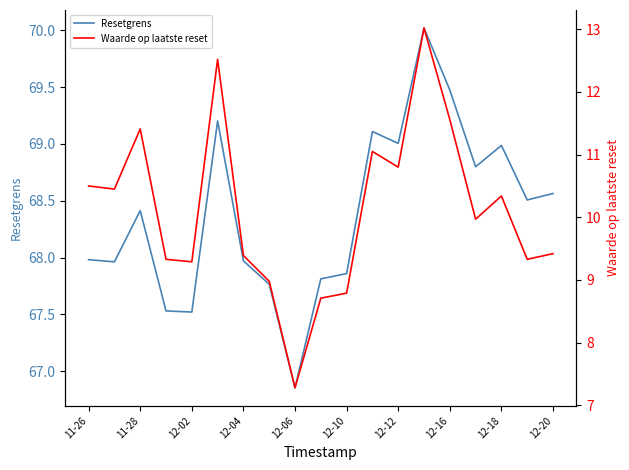

Reading right to left, what are all the values shown in this chart?

Resetgrens: 68.6	68.5	69.0	68.8	69.5	70.0	69.0	69.1	67.9	67.8	66.9	67.8	68.0	69.2	67.5	67.5	68.4	68.0	68.0
Waarde op laatste reset: 9.4	9.3	10.3	10.0	11.6	13.0	10.8	11.1	8.8	8.7	7.3	9.0	9.4	12.5	9.3	9.3	11.4	10.4	10.5